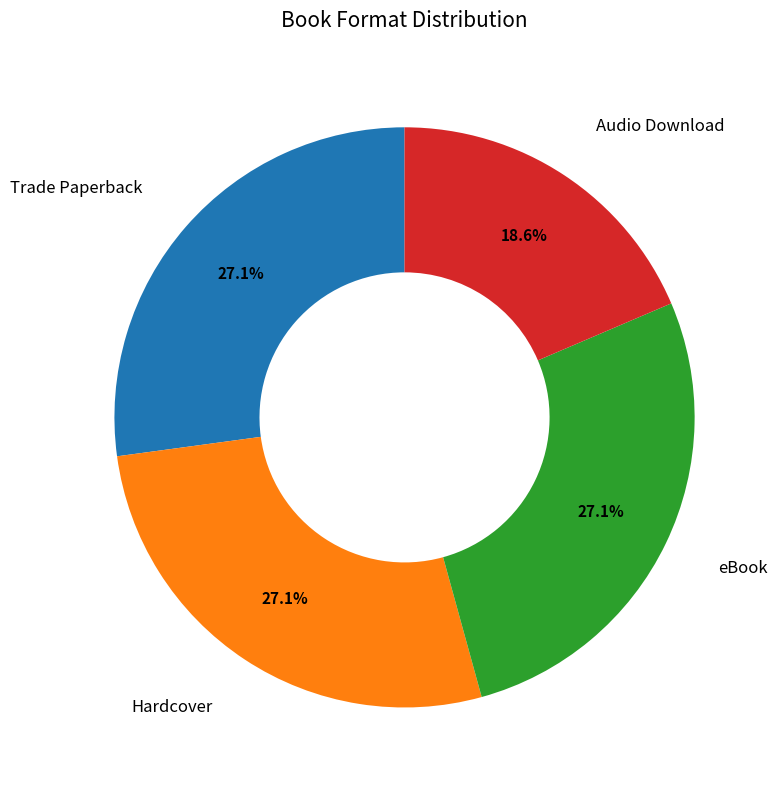

Does any single category account for the majority?

No